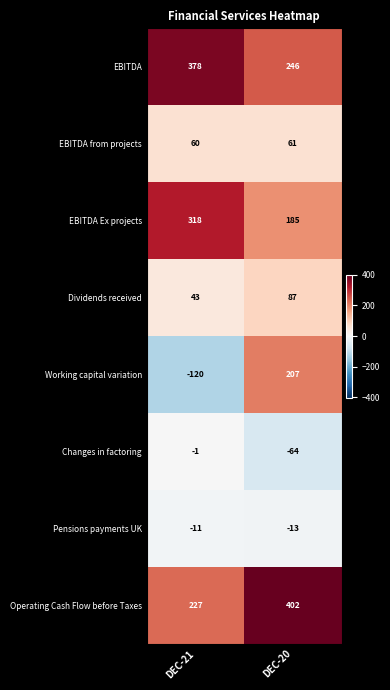

Rank the series at DEC-20 from lowest to highest value.

Changes in factoring, Pensions payments UK, EBITDA from projects, Dividends received, EBITDA Ex projects, Working capital variation, EBITDA, Operating Cash Flow before Taxes